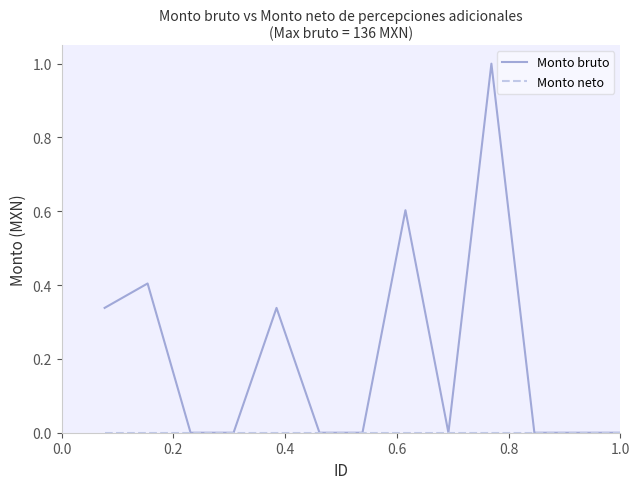

Which series has the largest total across all categories?

Monto bruto